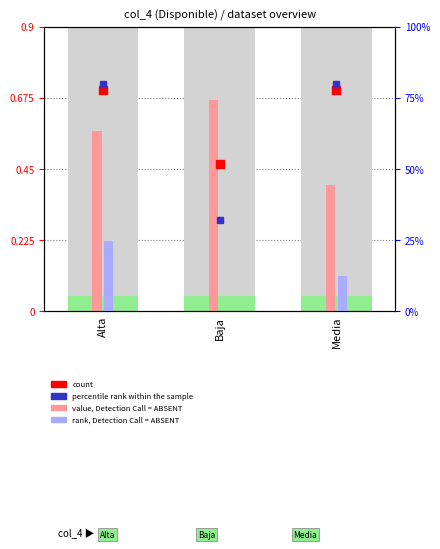

List the labels in order of count value, smallest first.

Baja, Alta, Media